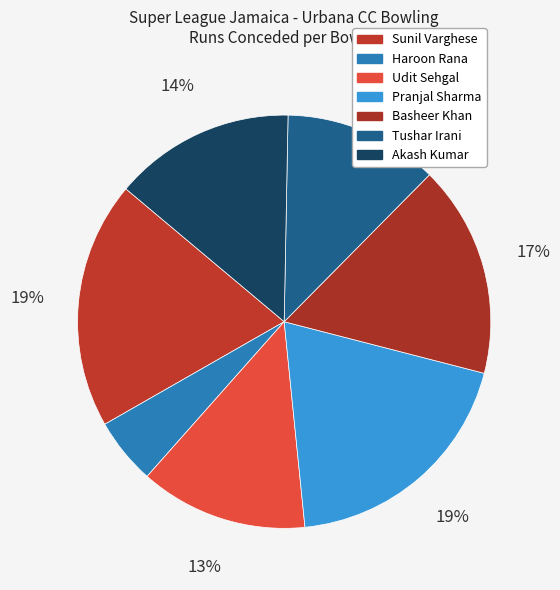

How many slices are in this pie chart?

7